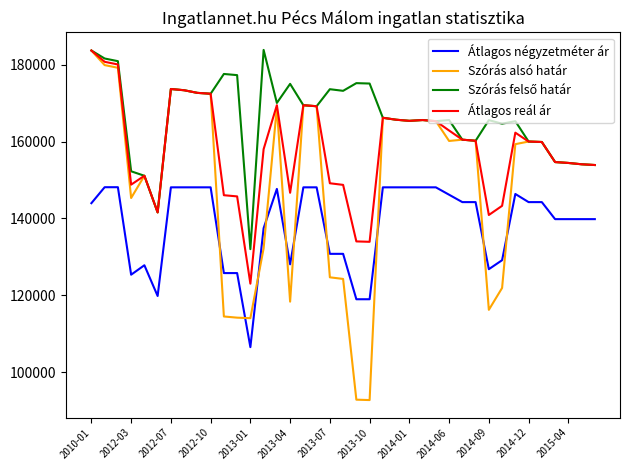

What is the maximum value shown in the chart?

183832